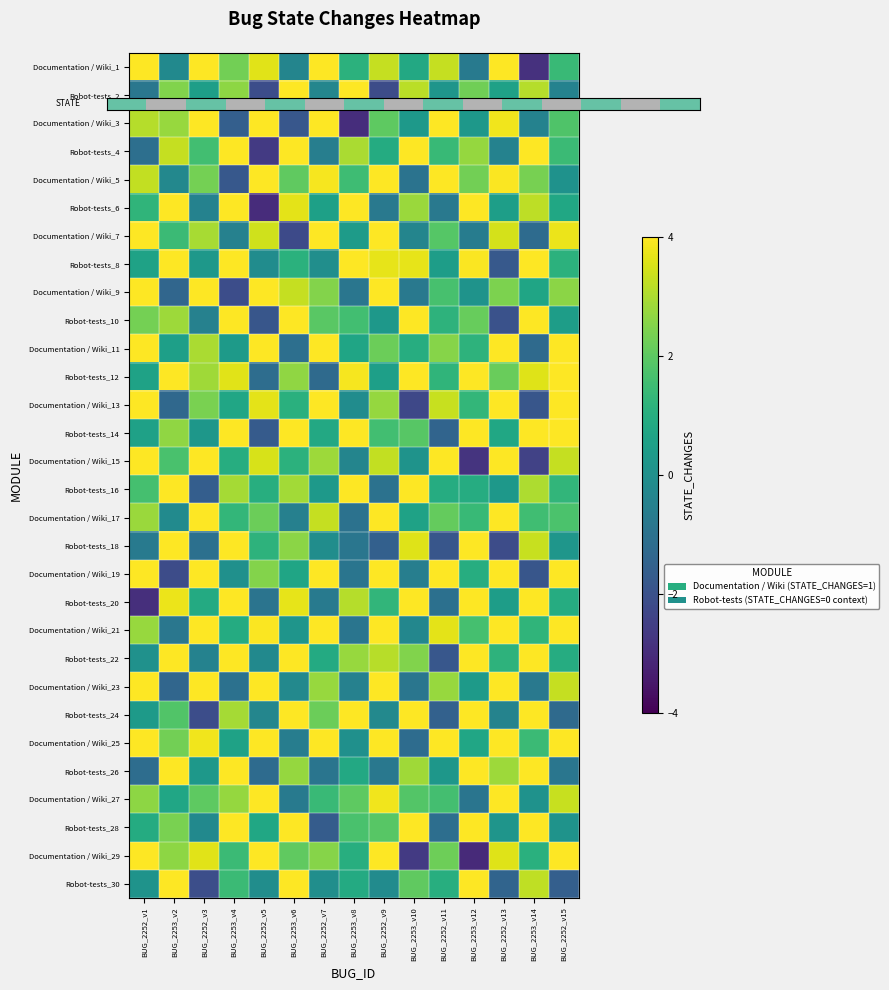

What is the smallest value displayed?

-3.1